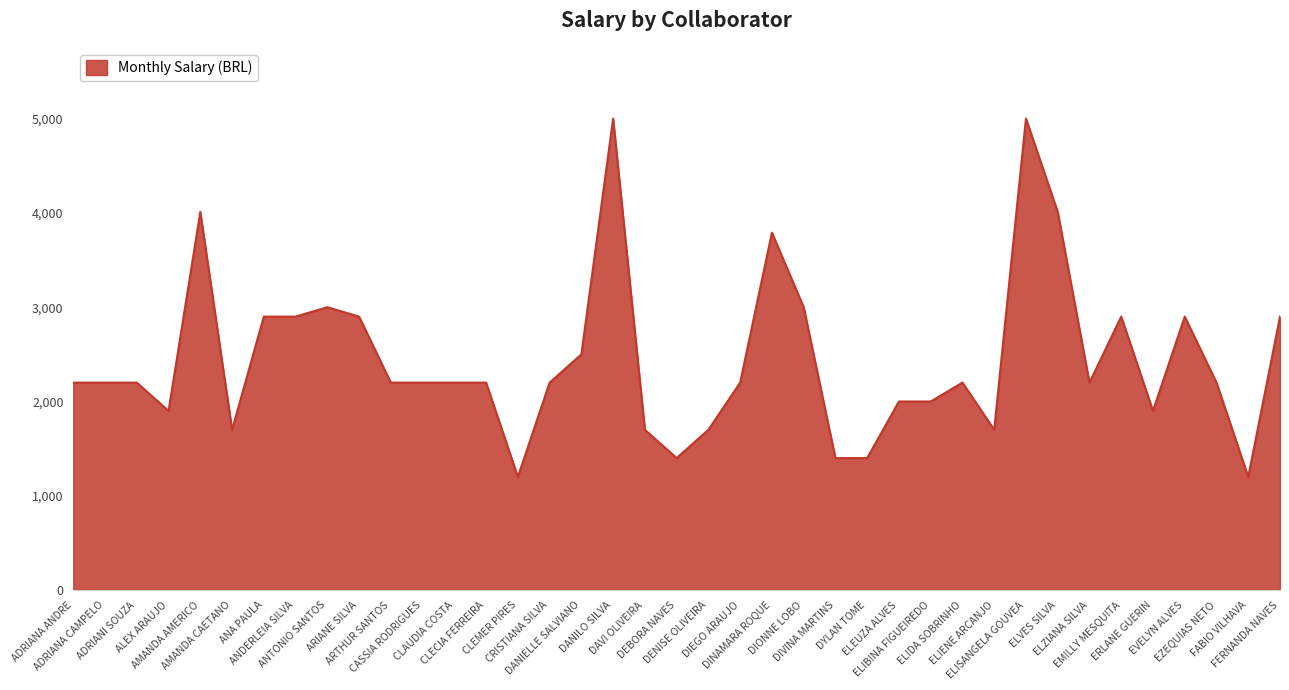

What is the minimum value shown in the chart?

1200